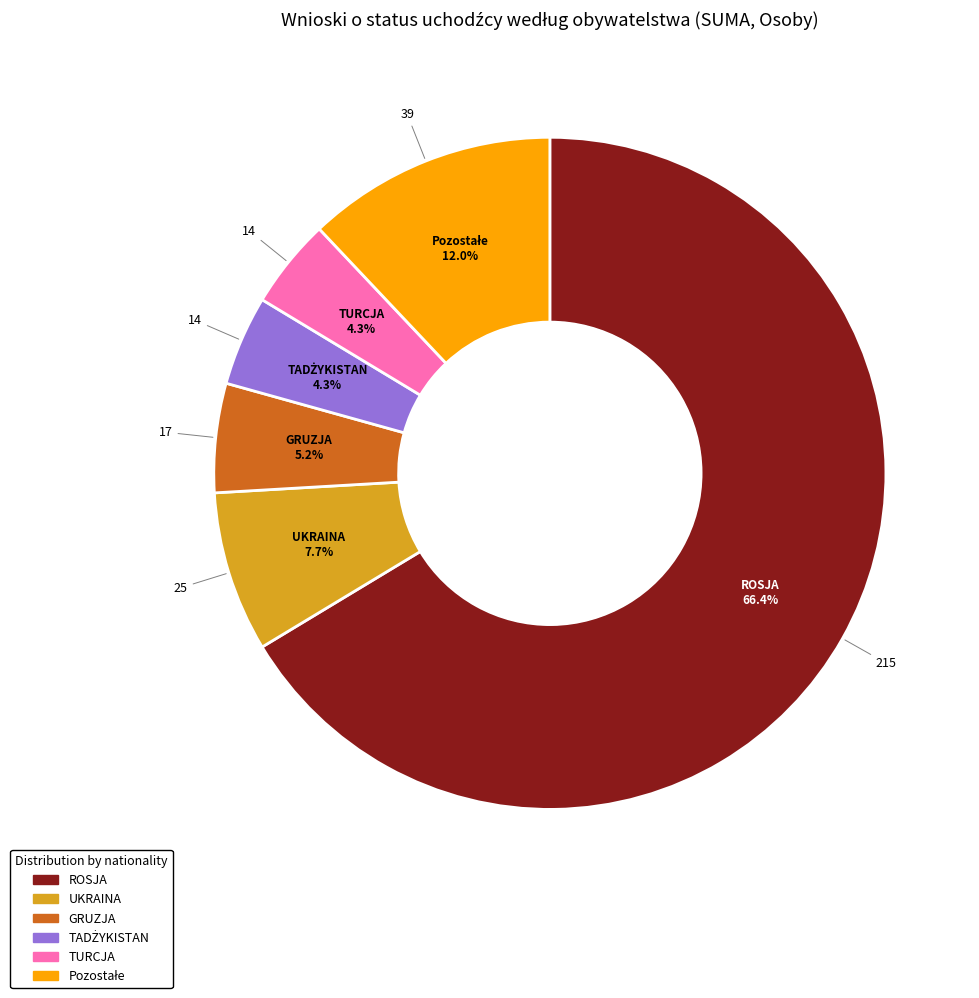

What percentage is the UKRAINA slice, to the nearest percent?

8%